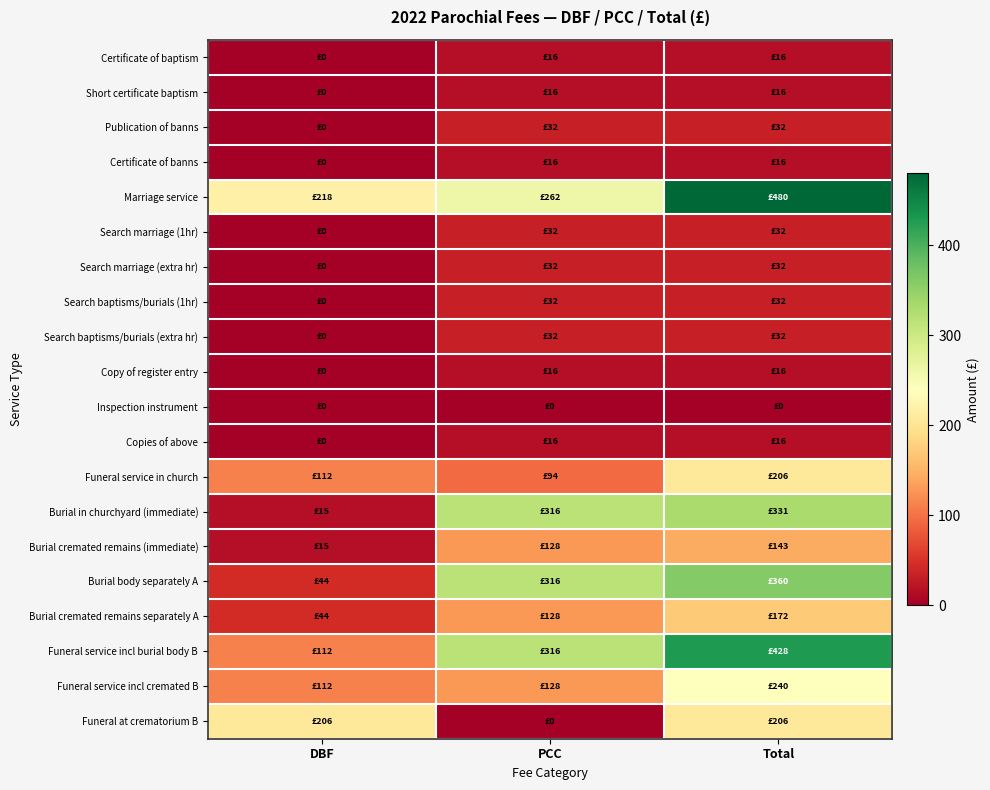

Reading left to right, extract all data points from this chart.

Certificate of baptism: DBF=0	PCC=16	Total=16
Short certificate baptism: DBF=0	PCC=16	Total=16
Publication of banns: DBF=0	PCC=32	Total=32
Certificate of banns: DBF=0	PCC=16	Total=16
Marriage service: DBF=218	PCC=262	Total=480
Search marriage (1hr): DBF=0	PCC=32	Total=32
Search marriage (extra hr): DBF=0	PCC=32	Total=32
Search baptisms/burials (1hr): DBF=0	PCC=32	Total=32
Search baptisms/burials (extra hr): DBF=0	PCC=32	Total=32
Copy of register entry: DBF=0	PCC=16	Total=16
Inspection instrument: DBF=0	PCC=0	Total=0
Copies of above: DBF=0	PCC=16	Total=16
Funeral service in church: DBF=112	PCC=94	Total=206
Burial in churchyard (immediate): DBF=15	PCC=316	Total=331
Burial cremated remains (immediate): DBF=15	PCC=128	Total=143
Burial body separately A: DBF=44	PCC=316	Total=360
Burial cremated remains separately A: DBF=44	PCC=128	Total=172
Funeral service incl burial body B: DBF=112	PCC=316	Total=428
Funeral service incl cremated B: DBF=112	PCC=128	Total=240
Funeral at crematorium B: DBF=206	PCC=0	Total=206